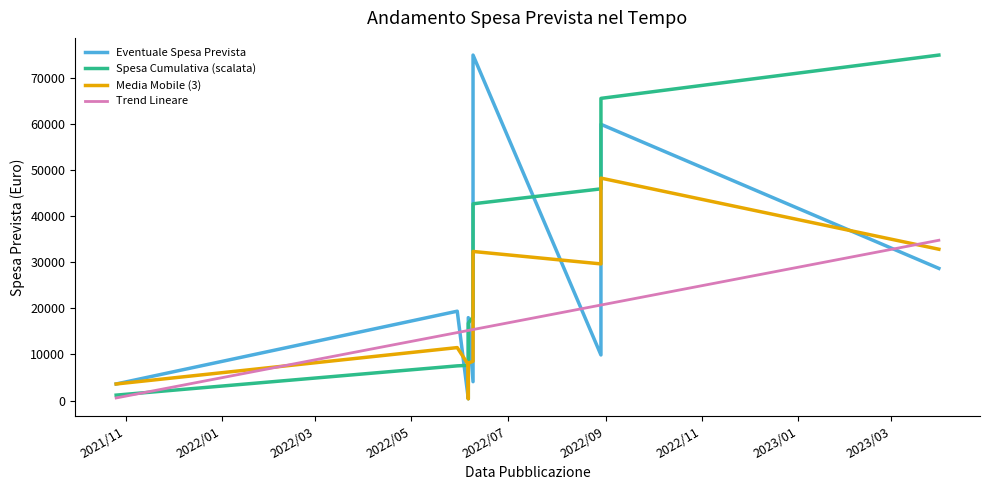

Which series has the widest spread of values?

Eventuale Spesa Prevista